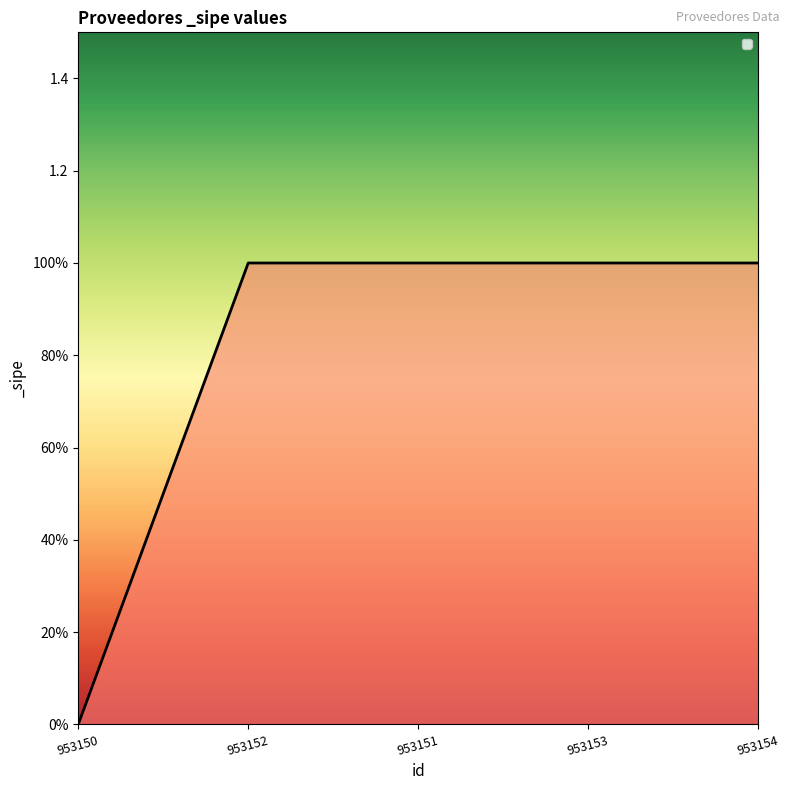

Which category has the highest value across all series?

953152